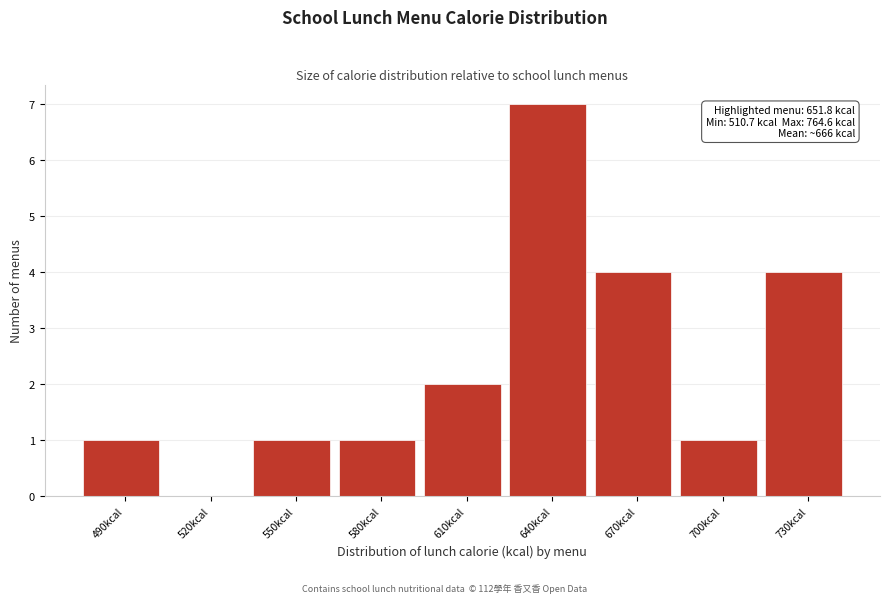

Reading right to left, extract all data points from this chart.

730kcal=4	700kcal=1	670kcal=4	640kcal=7	610kcal=2	580kcal=1	550kcal=1	520kcal=0	490kcal=1